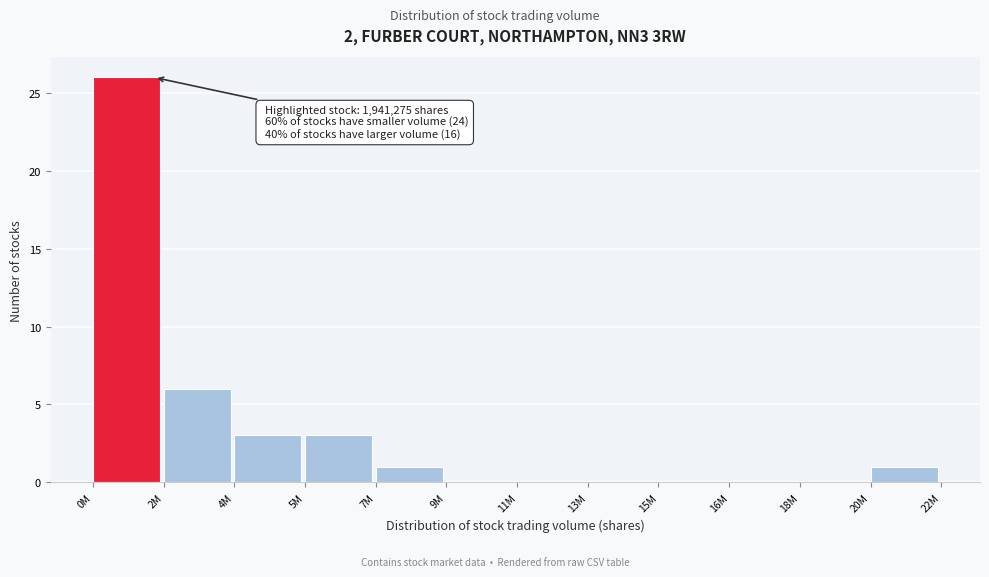

Reading left to right, list all the values displayed in this chart.

0M=26	2M=6	4M=3	5M=3	7M=1	9M=0	11M=0	13M=0	15M=0	16M=0	18M=0	20M=1